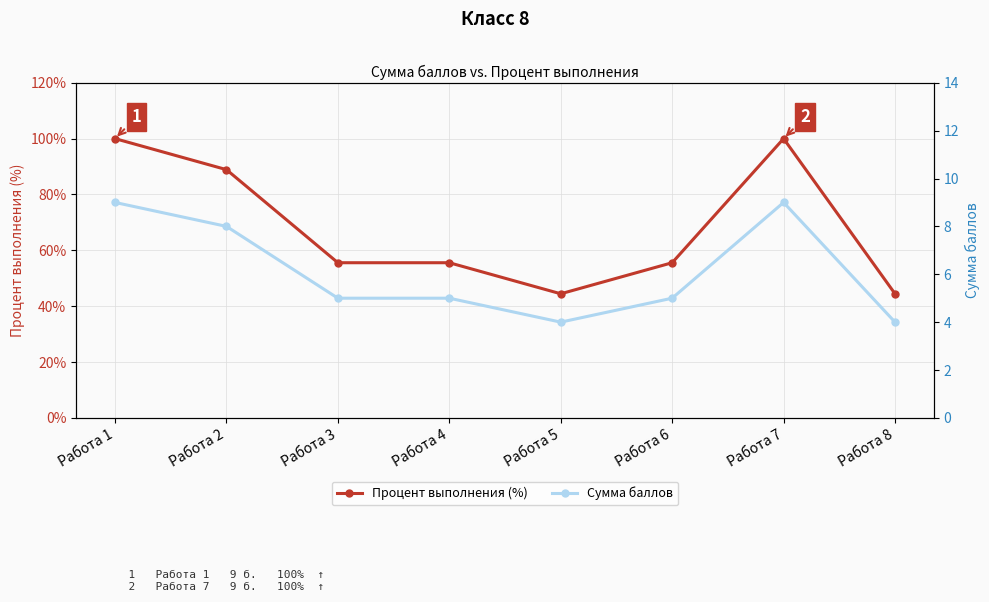

True or false: Сумма баллов and Процент выполнения (%) cross at least once.

False